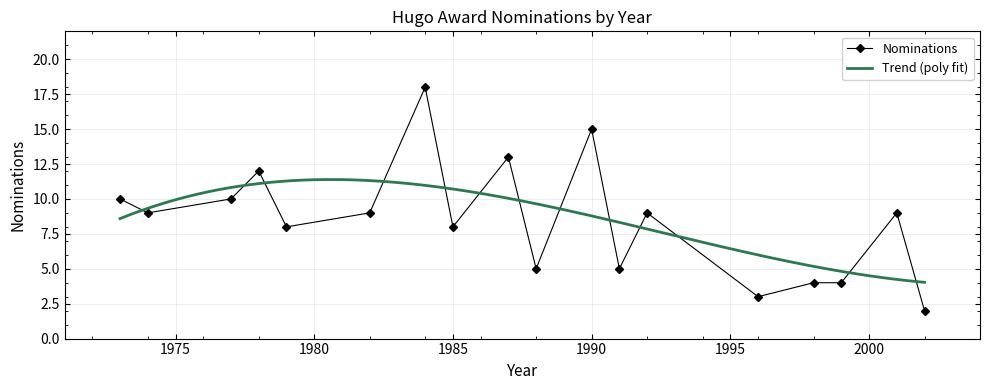

True or false: there are more than 2 points higher than both neighbors.

True